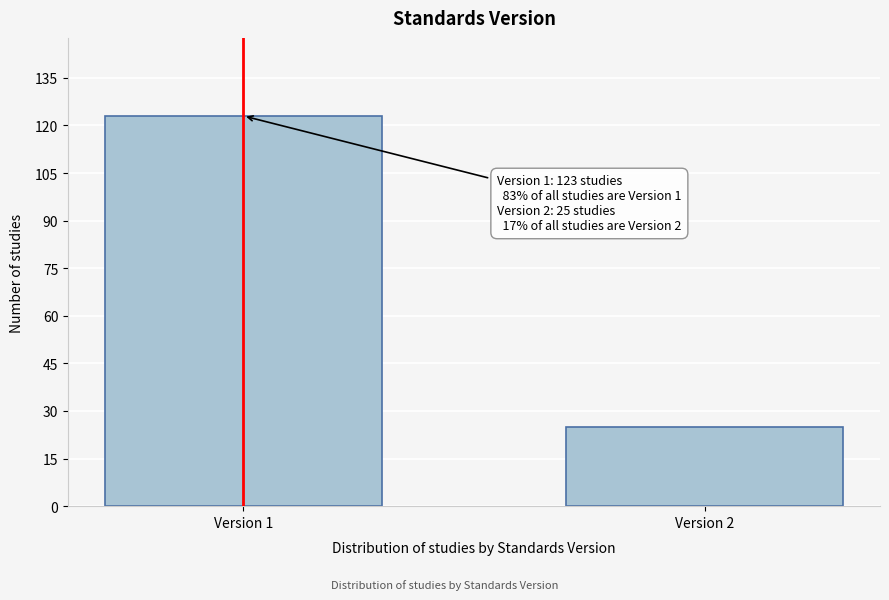

Reading right to left, transcribe all the data shown in this chart.

25	123